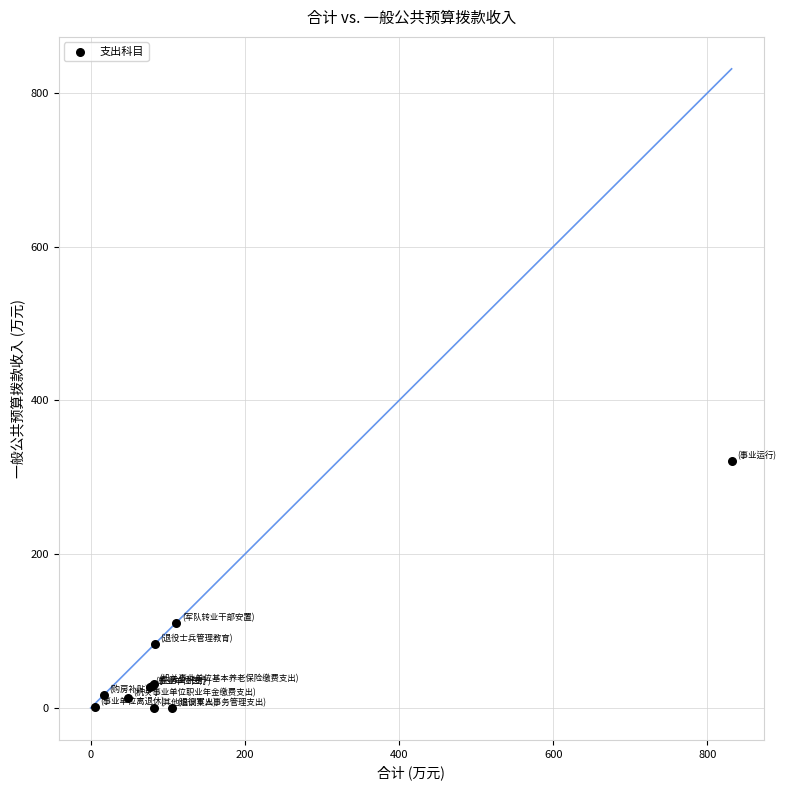

What Y value in the scatter plot is closest to 160?

111.0